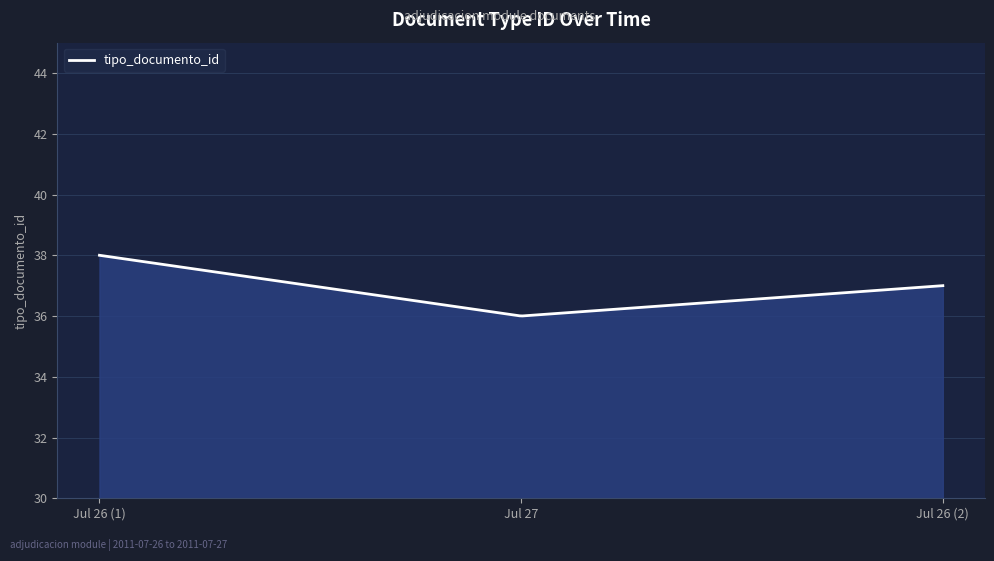

What is the smallest value displayed?

36.0